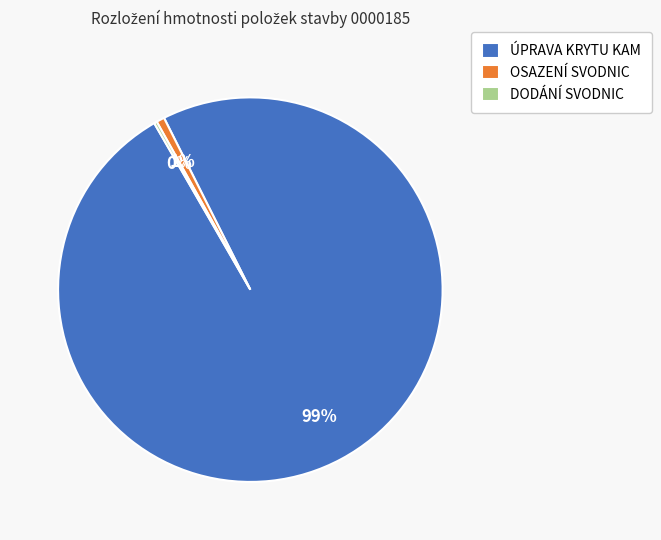

To the nearest percent, what is the difference between the largest and smallest slice percentages?

99%